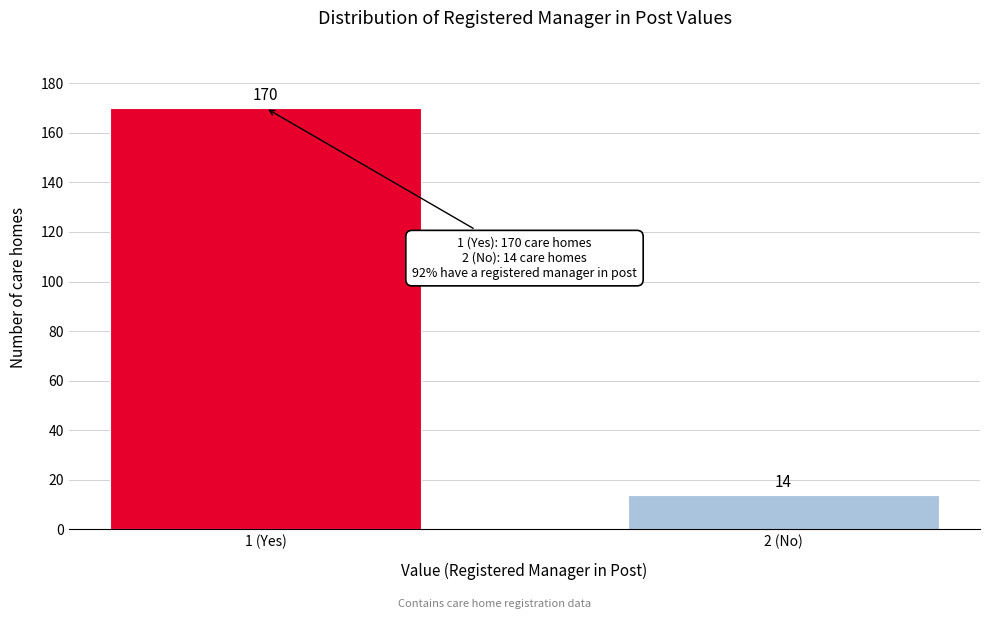

Reading left to right, transcribe all the data shown in this chart.

1 (Yes)=170	2 (No)=14